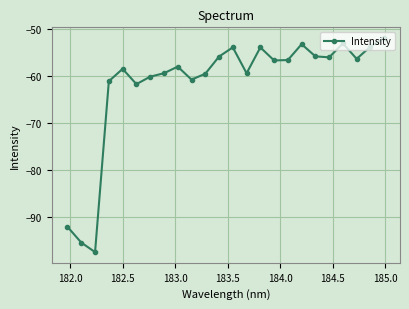

What is the difference between the maximum and minimum values?

45.6